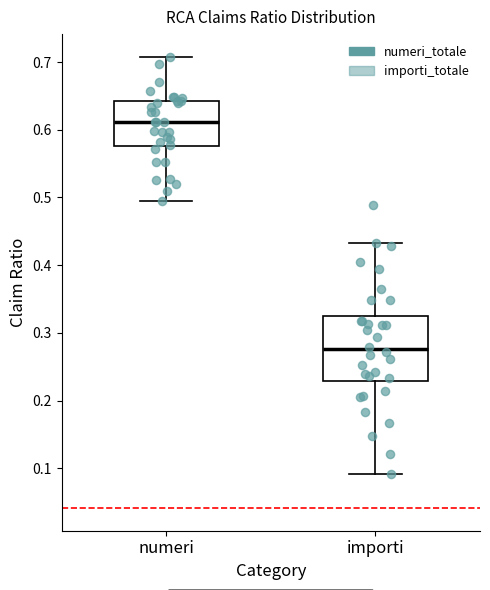

Where does the median line of the box for numeri sit on the y-axis? The values are not printed on the chart, so give them approximately, as read against the axis.

0.61